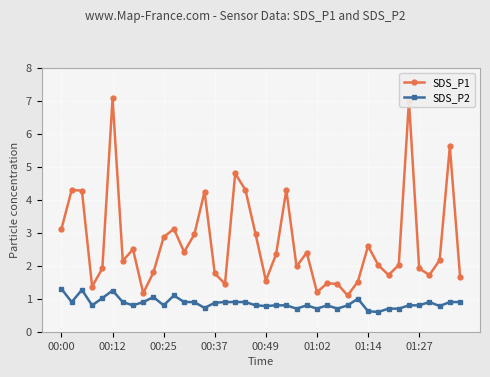

Which series has the widest spread of values?

SDS_P1